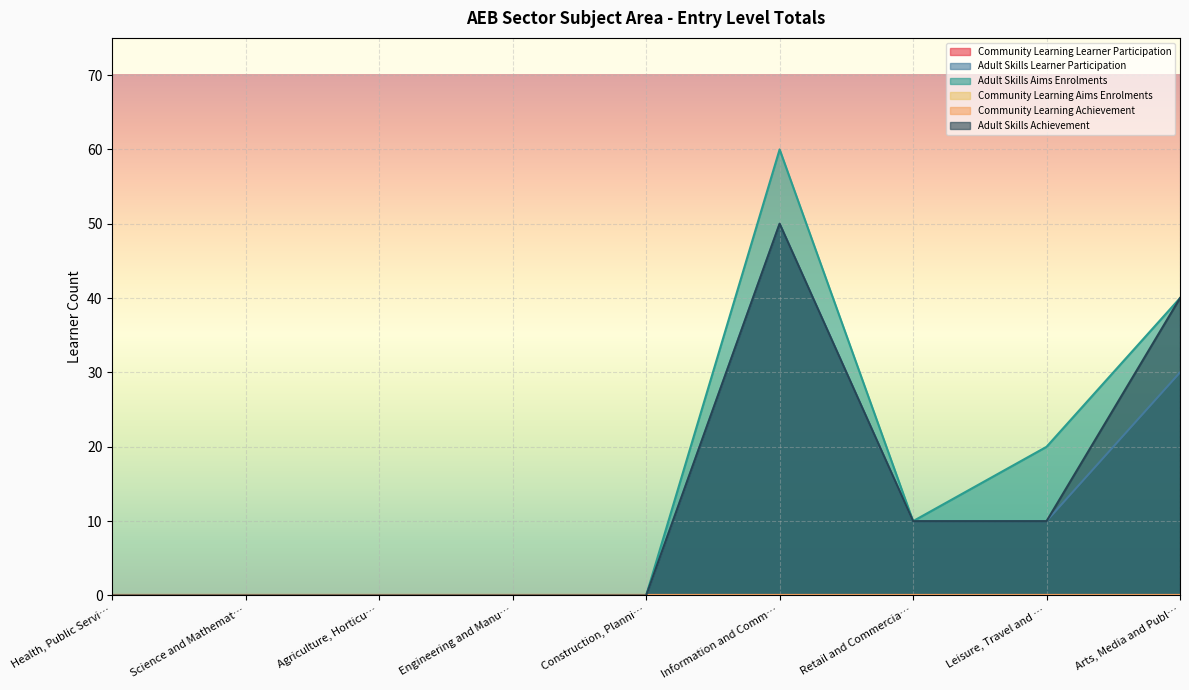

Is the value of Adult Skills Learner Participation at Science and Mathemat… greater than the value of Adult Skills Aims Enrolments at Information and Comm…?

No